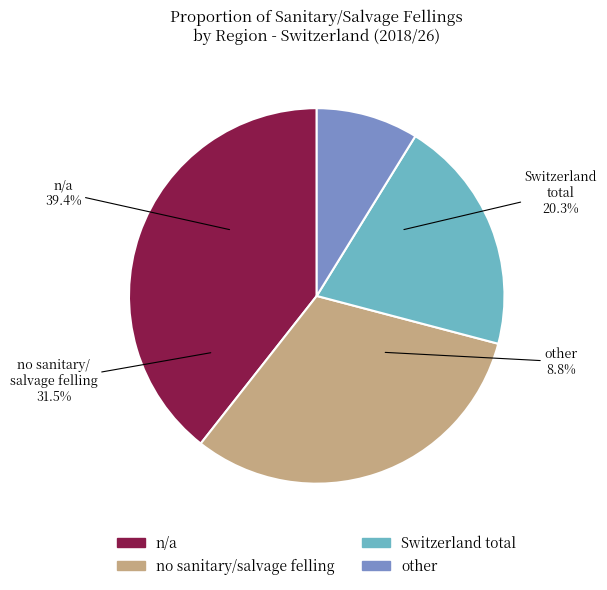

Rank the categories by value from lowest to highest.

other, Switzerland total, no sanitary/salvage felling, n/a